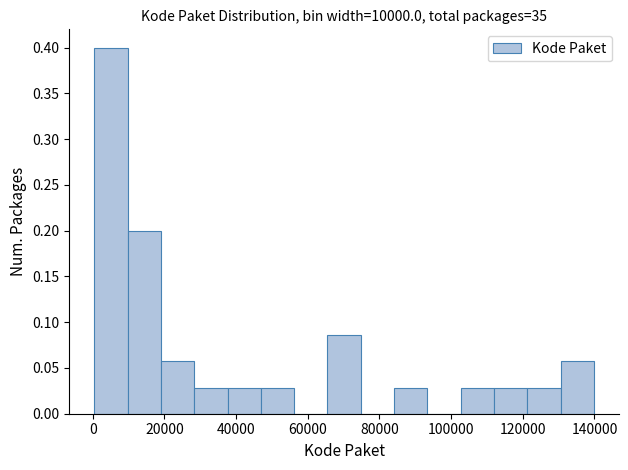

Which range on the x-axis has the tallest bar?

0 to 10000